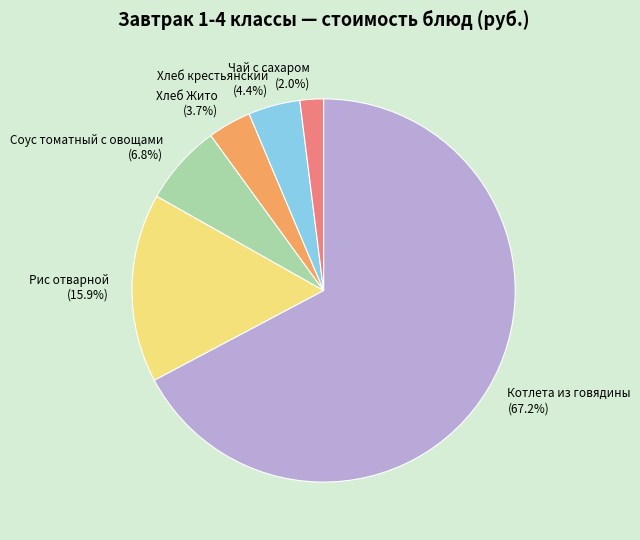

Which slice is the smallest?

Чай с сахаром